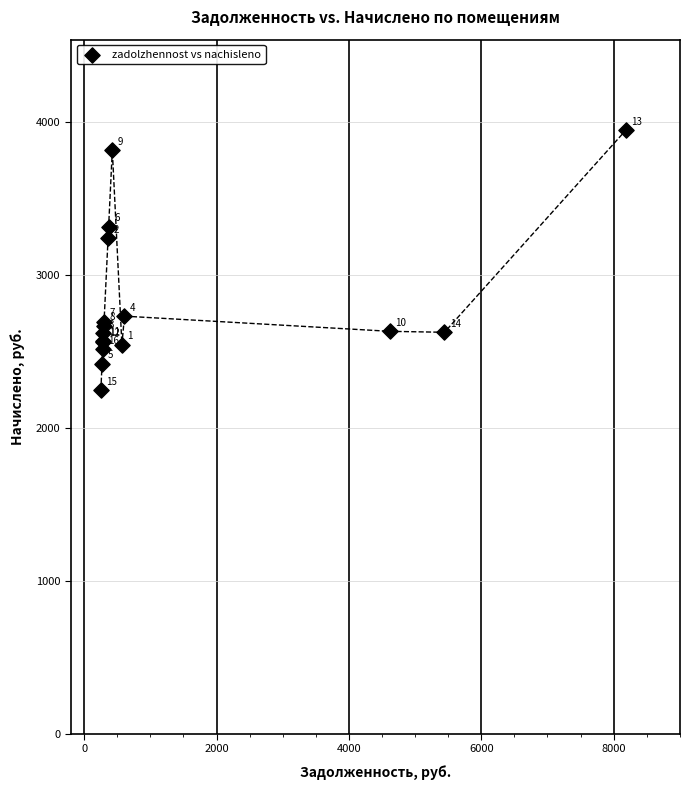

What Y value in the scatter plot is closest to 3098?

3241.6